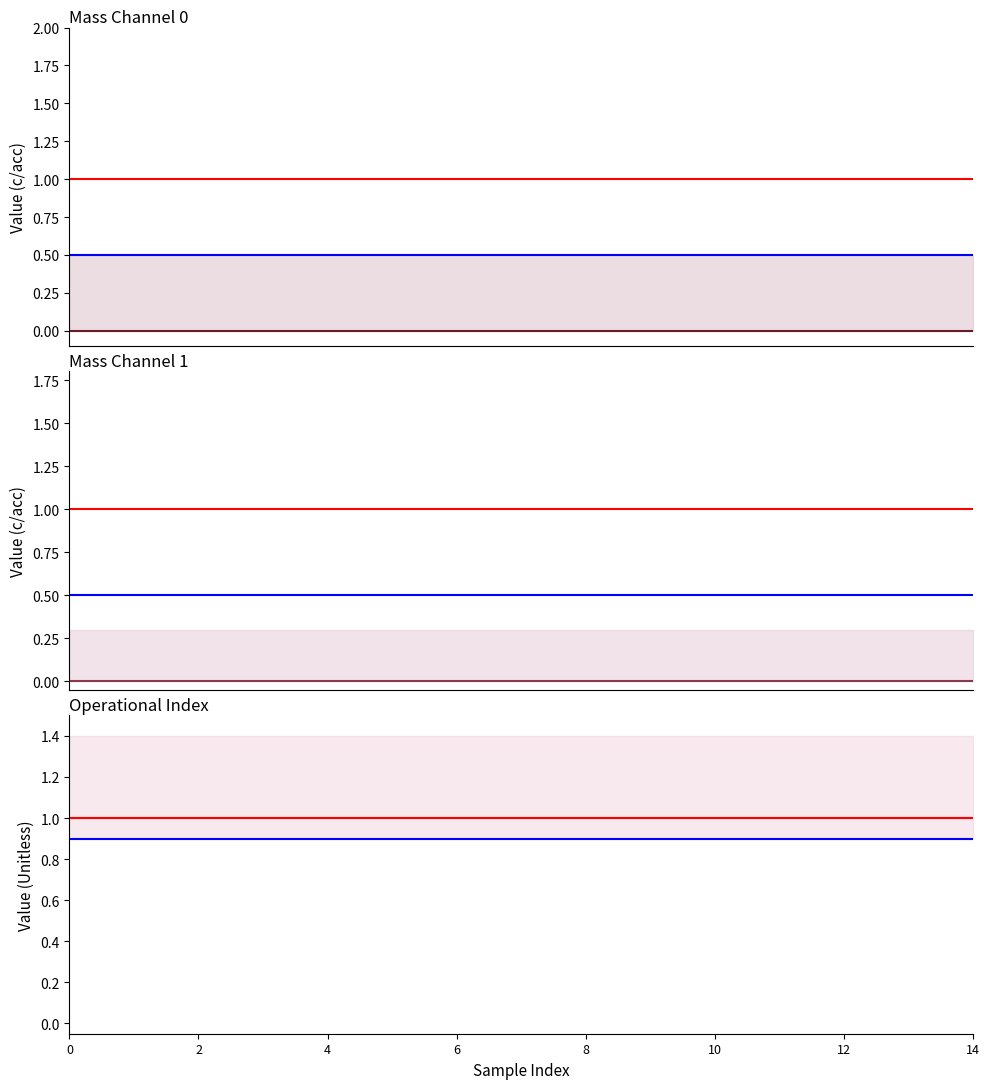

How many data points does each series have?

15